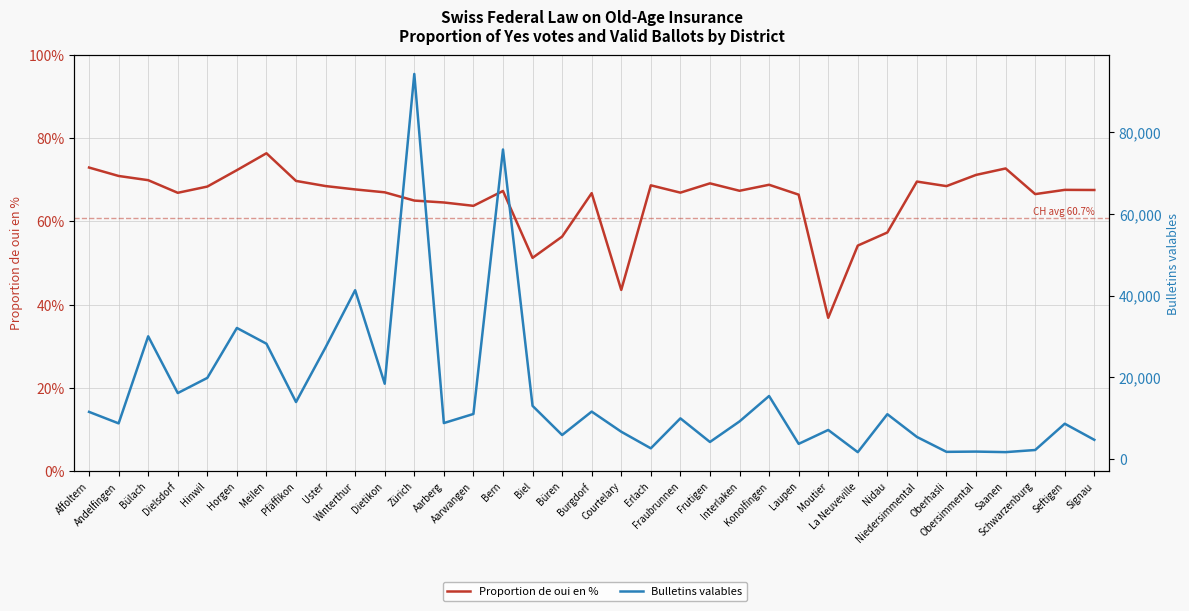

How many series are shown in this chart?

2